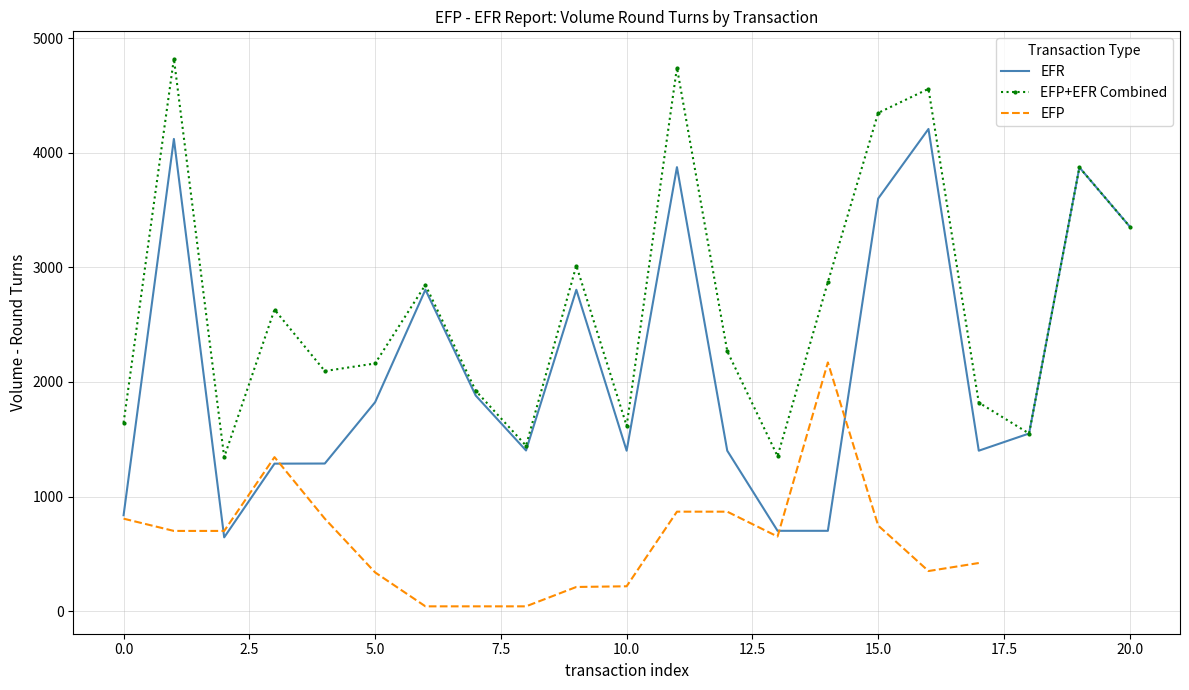

Which category has the highest value in the EFR series?

16